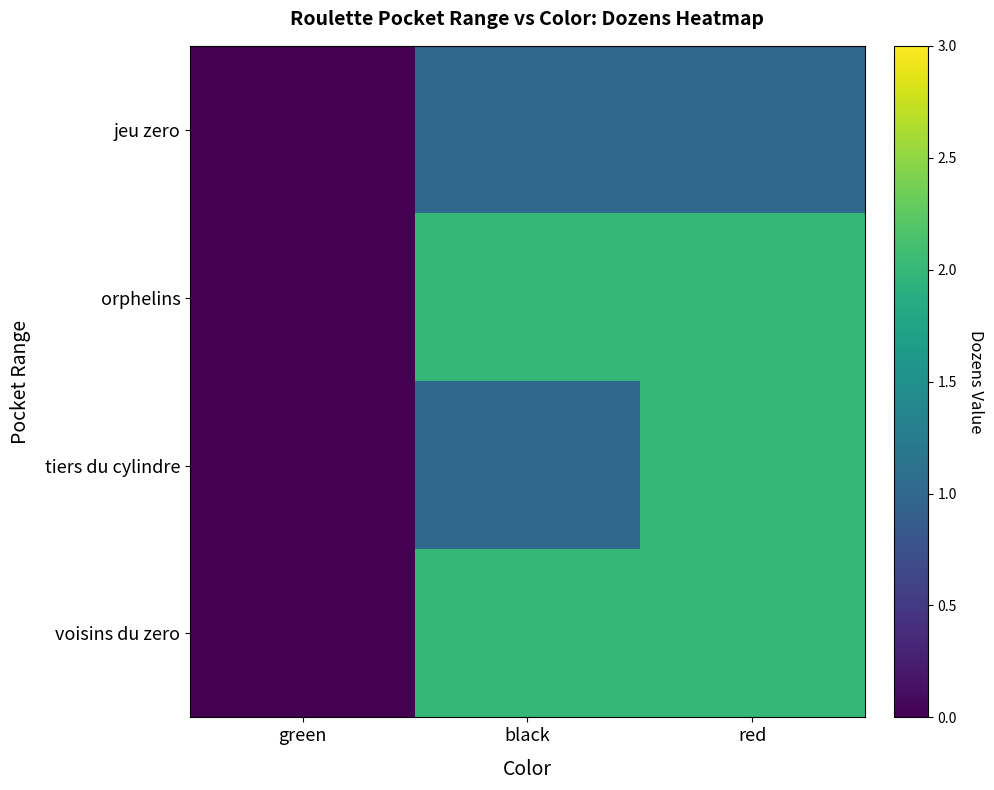

Between green and black, which series saw the biggest shift?

orphelins